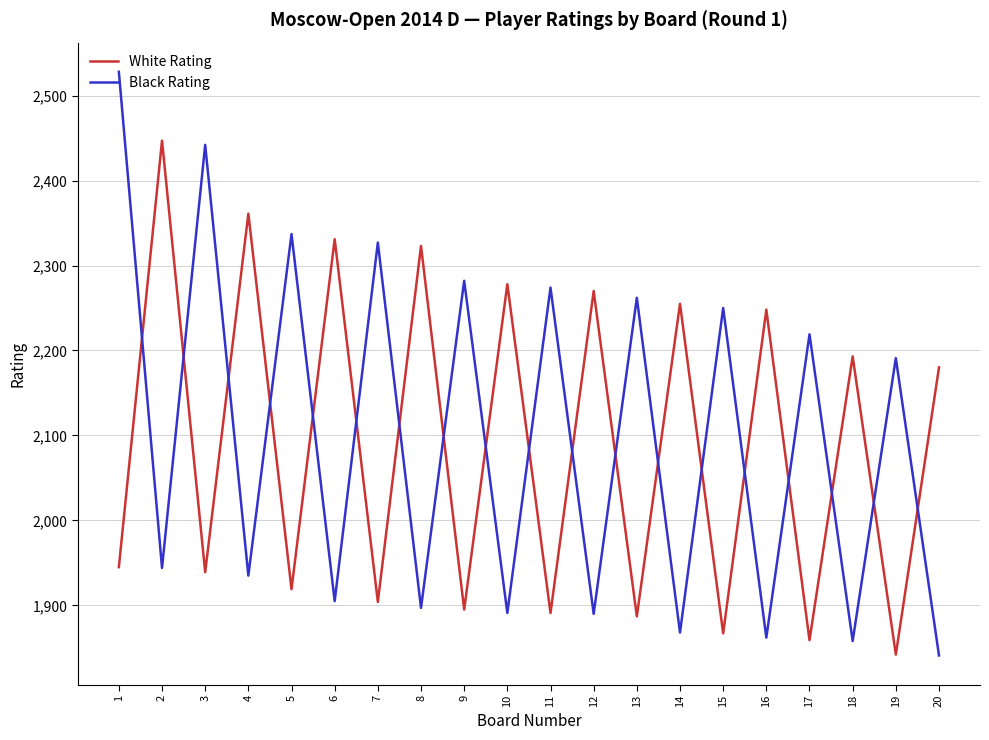

How many intersections are there between White Rating and Black Rating?

19